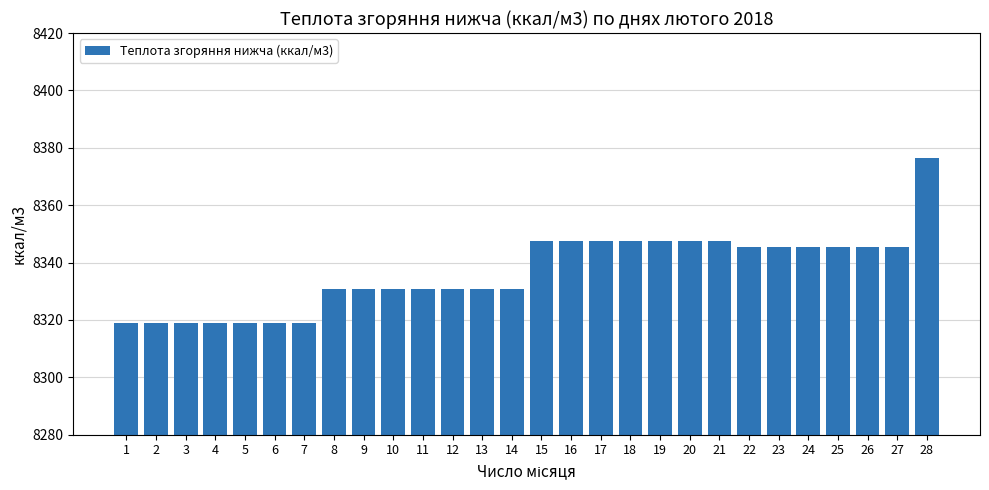

What is the average value?

8336.8